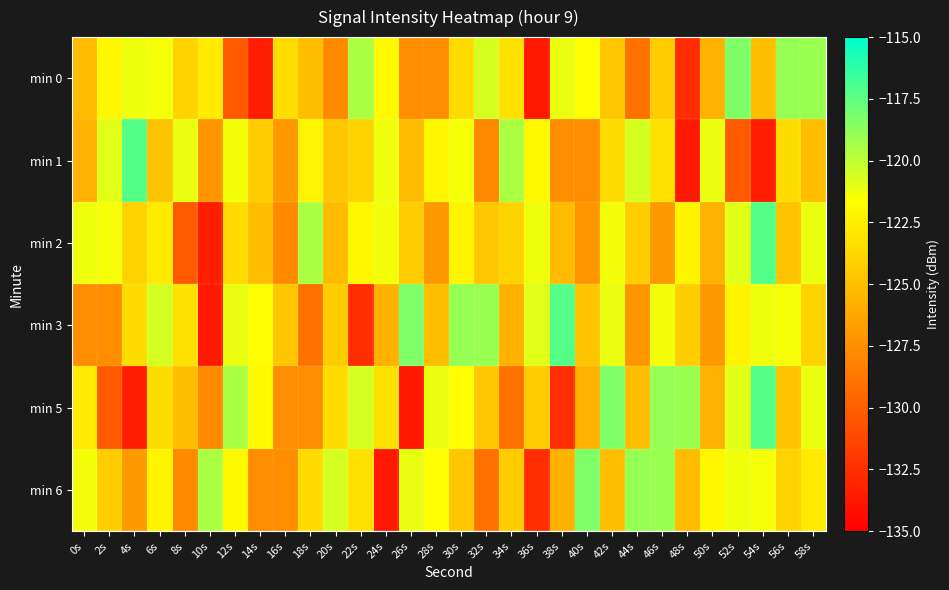

Reading left to right, extract all data points from this chart.

min 0: 0s=-125.2	2s=-122.1	4s=-121.3	6s=-121.4	8s=-124.0	10s=-122.8	12s=-130.3	14s=-133.4	16s=-123.5	18s=-125.0	20s=-127.7	22s=-119.5	24s=-122.0	26s=-127.6	28s=-127.6	30s=-123.5	32s=-120.6	34s=-123.2	36s=-133.7	38s=-121.1	40s=-121.8	42s=-124.6	44s=-129.0	46s=-124.3	48s=-132.6	50s=-125.6	52s=-118.4	54s=-125.0	56s=-118.9	58s=-119.0
min 1: 0s=-125.5	2s=-120.9	4s=-117.2	6s=-124.7	8s=-121.1	10s=-127.1	12s=-121.3	14s=-124.3	16s=-127.0	18s=-122.2	20s=-124.6	22s=-124.0	24s=-121.3	26s=-125.2	28s=-122.1	30s=-121.4	32s=-127.7	34s=-119.5	36s=-122.0	38s=-127.6	40s=-127.6	42s=-123.5	44s=-120.6	46s=-123.2	48s=-133.7	50s=-121.1	52s=-130.3	54s=-133.4	56s=-123.5	58s=-125.0
min 2: 0s=-121.3	2s=-121.4	4s=-124.0	6s=-122.8	8s=-130.3	10s=-133.4	12s=-123.5	14s=-125.0	16s=-127.7	18s=-119.5	20s=-125.2	22s=-122.1	24s=-121.3	26s=-124.3	28s=-127.0	30s=-122.2	32s=-124.6	34s=-124.0	36s=-121.3	38s=-125.2	40s=-127.1	42s=-121.3	44s=-124.3	46s=-127.0	48s=-122.2	50s=-125.5	52s=-120.9	54s=-117.2	56s=-124.7	58s=-121.1
min 3: 0s=-127.6	2s=-127.6	4s=-123.5	6s=-120.6	8s=-123.2	10s=-133.7	12s=-121.1	14s=-121.8	16s=-124.6	18s=-129.0	20s=-124.3	22s=-132.6	24s=-125.6	26s=-118.4	28s=-125.0	30s=-118.9	32s=-119.0	34s=-125.5	36s=-120.9	38s=-117.2	40s=-124.7	42s=-121.1	44s=-127.1	46s=-121.3	48s=-124.3	50s=-127.0	52s=-122.2	54s=-121.3	56s=-121.4	58s=-124.0
min 5: 0s=-122.8	2s=-130.3	4s=-133.4	6s=-123.5	8s=-125.0	10s=-127.7	12s=-119.5	14s=-122.0	16s=-127.6	18s=-127.6	20s=-123.5	22s=-120.6	24s=-123.2	26s=-133.7	28s=-121.1	30s=-121.8	32s=-124.6	34s=-129.0	36s=-124.3	38s=-132.6	40s=-125.6	42s=-118.4	44s=-125.0	46s=-118.9	48s=-119.0	50s=-125.5	52s=-120.9	54s=-117.2	56s=-124.7	58s=-121.1
min 6: 0s=-121.3	2s=-124.3	4s=-127.0	6s=-122.2	8s=-127.7	10s=-119.5	12s=-122.0	14s=-127.6	16s=-127.6	18s=-123.5	20s=-120.6	22s=-123.2	24s=-133.7	26s=-121.1	28s=-121.8	30s=-124.6	32s=-129.0	34s=-124.3	36s=-132.6	38s=-125.6	40s=-118.4	42s=-125.0	44s=-118.9	46s=-119.0	48s=-125.2	50s=-122.1	52s=-121.3	54s=-121.4	56s=-124.0	58s=-122.8